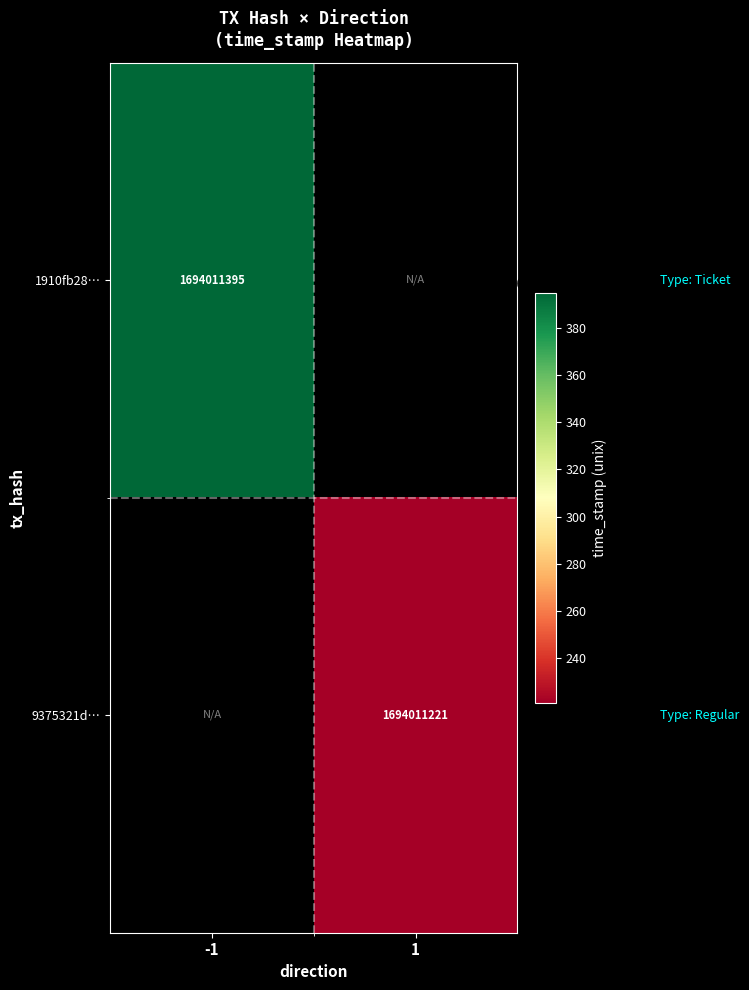

Which has a higher value, direction_-1 or direction_1?

direction_-1